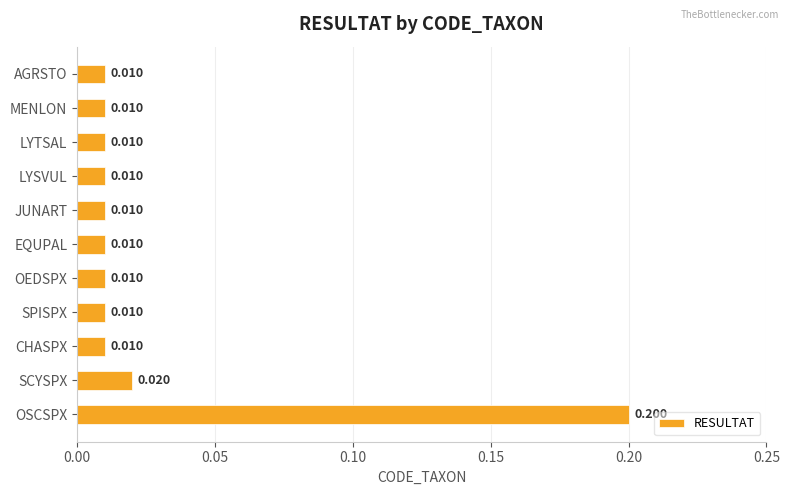

At which category does the chart reach its peak across all series?

OSCSPX